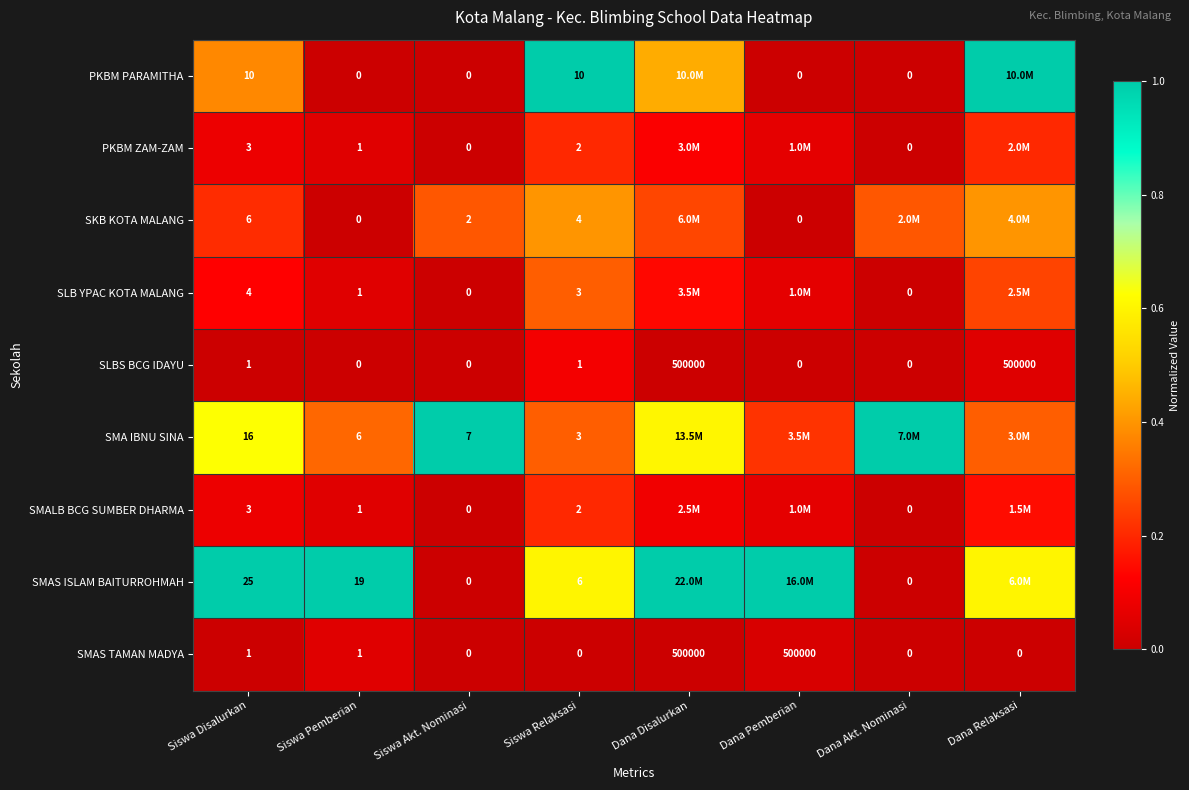

How many values in SMAS TAMAN MADYA are above zero?

4